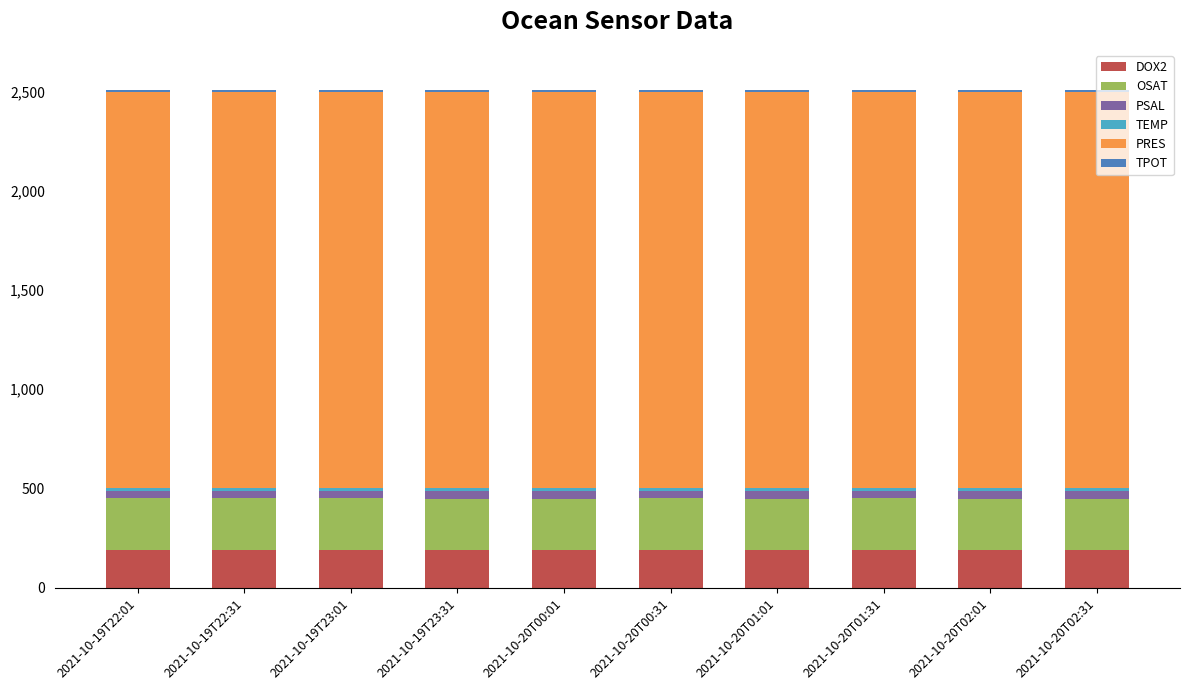

What is the lowest value of the DOX2 series?

190.0